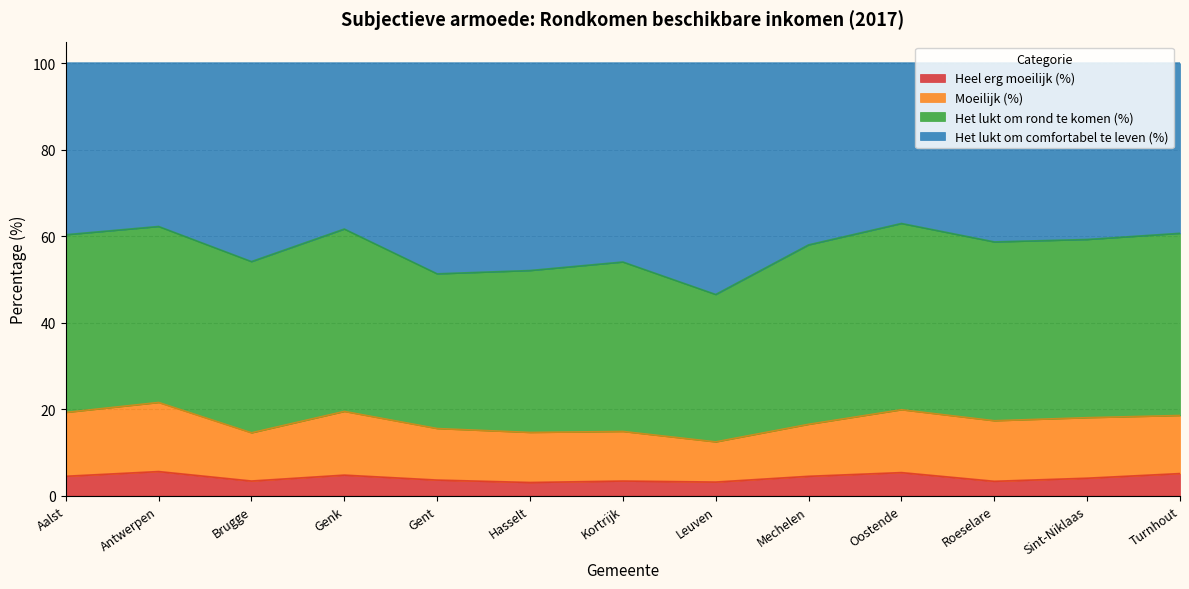

How many interior local valleys does the Heel erg moeilijk (%) series have?

4